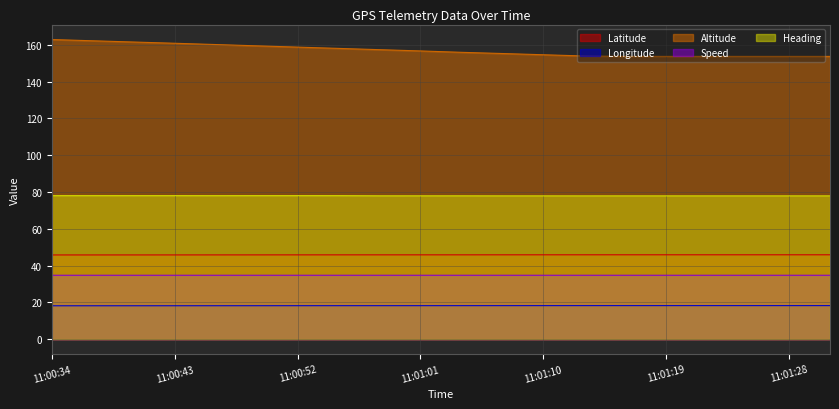

Which series has the largest range (max minus min)?

Altitude